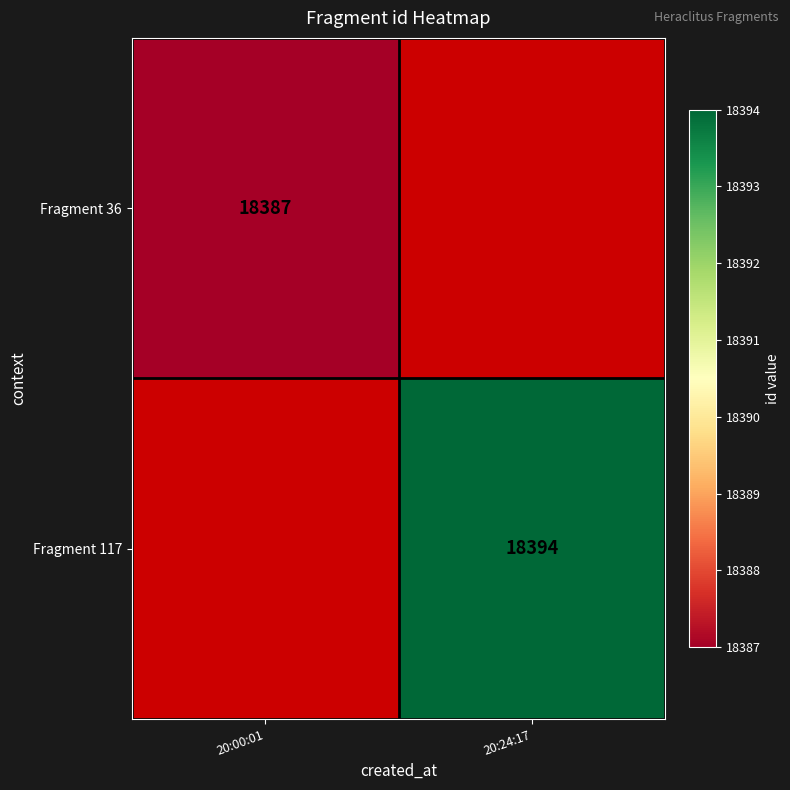

Is it true that Fragment 36 equals 18387 at 20:00:01?

True